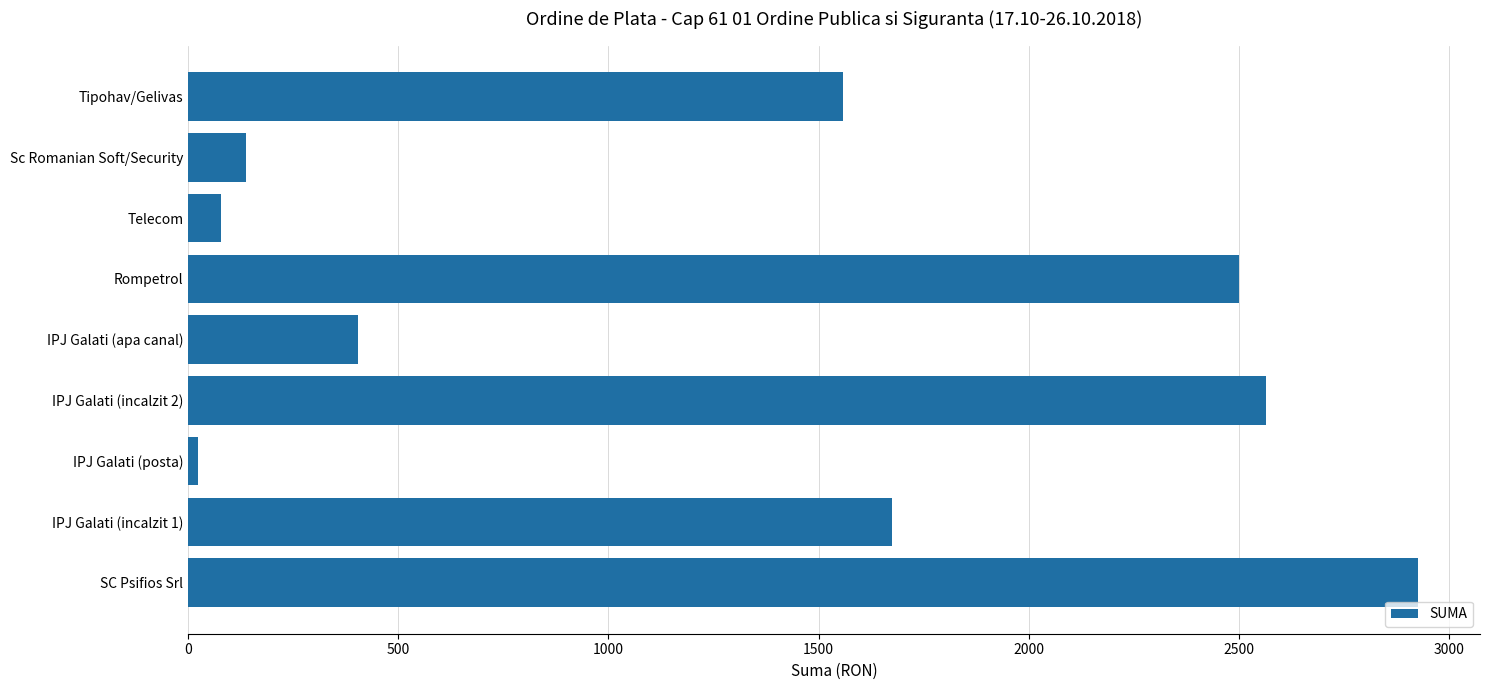

What is the sum of the values at IPJ Galati (apa canal) and Sc Romanian Soft/Security?

540.8